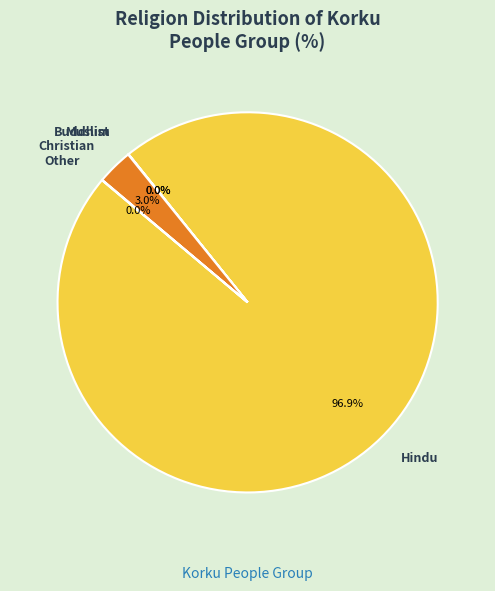

Is there a majority slice in this chart?

Yes